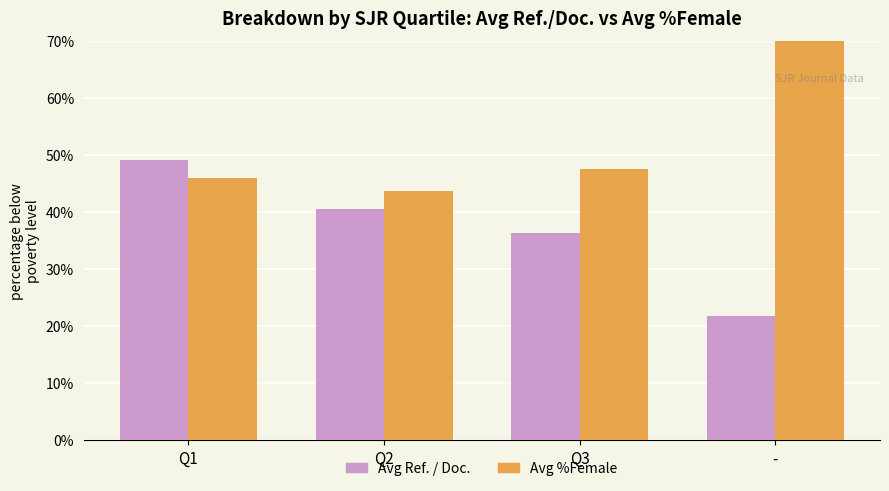

Does the chart contain stacked bars?

No